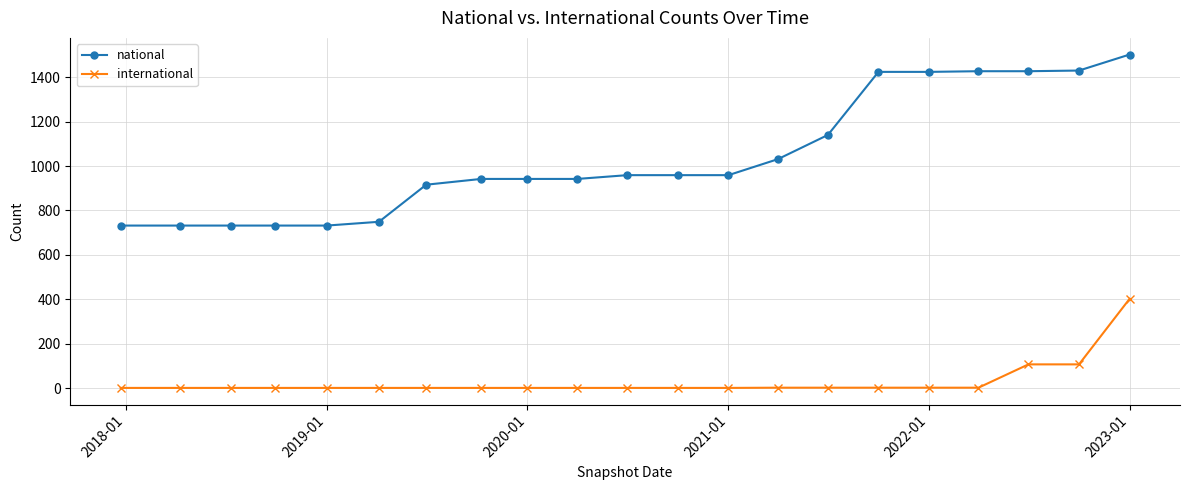

What is the average value of the national series?

1040